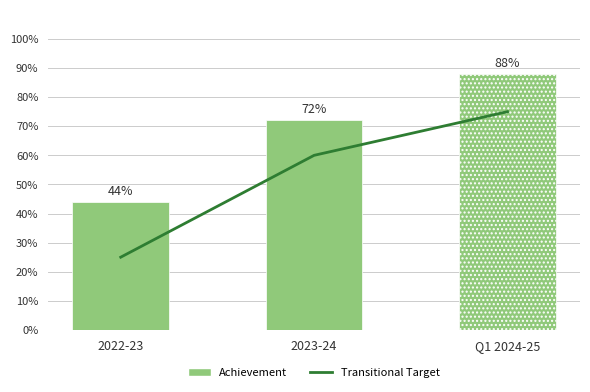

The value at 2022-23 is 35. True or false?

False